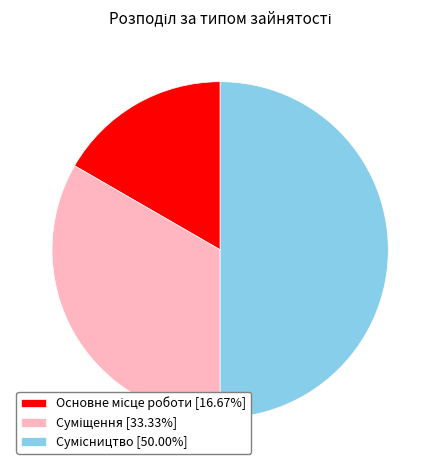

To the nearest percent, what is the difference between the largest and smallest slice percentages?

33%